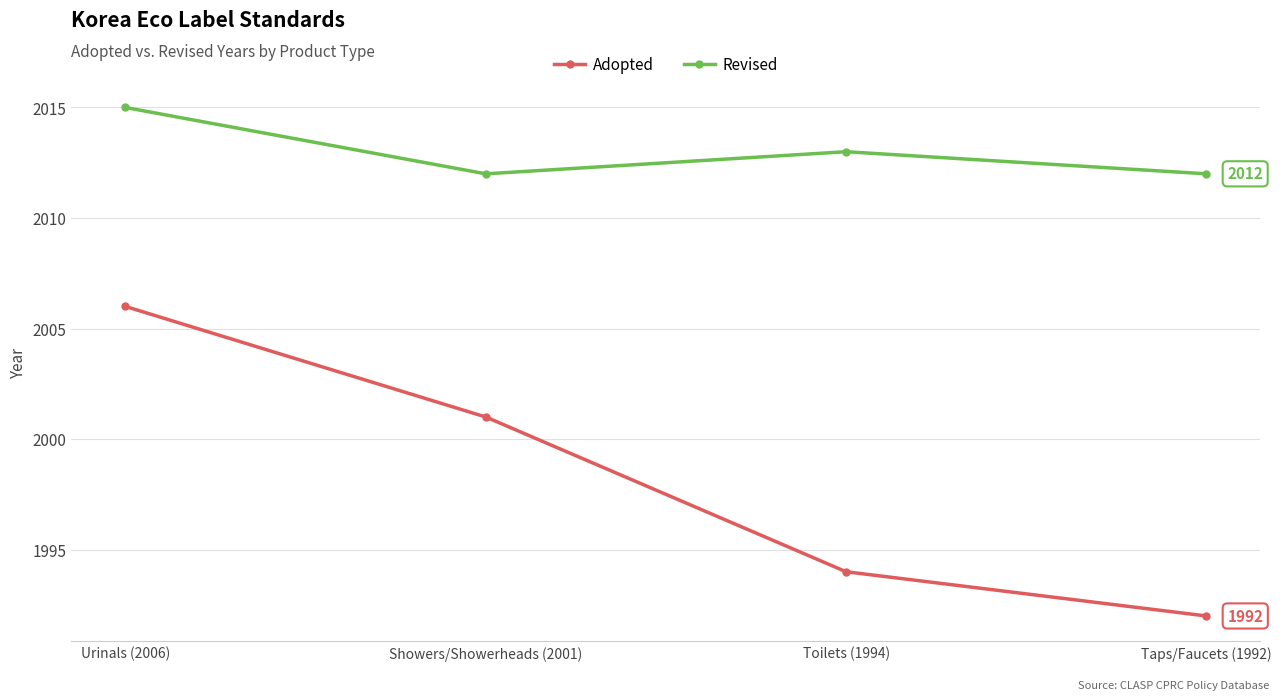

Reading left to right, what are all the values shown in this chart?

Adopted: 2006	2001	1994	1992
Revised: 2015	2012	2013	2012